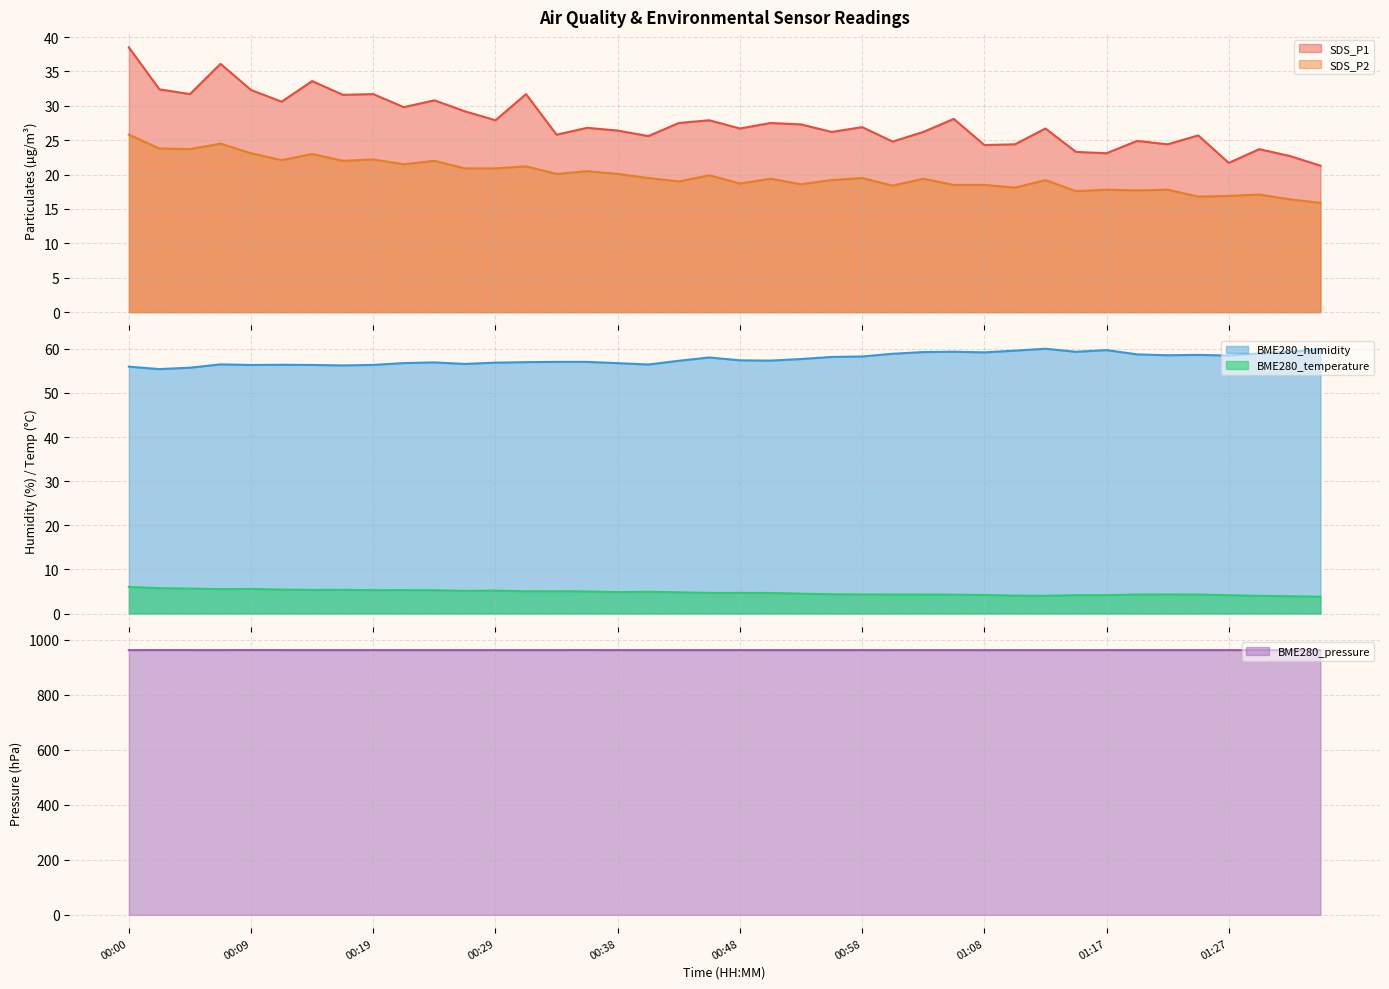

True or false: BME280_humidity and SDS_P2 cross at least once.

False